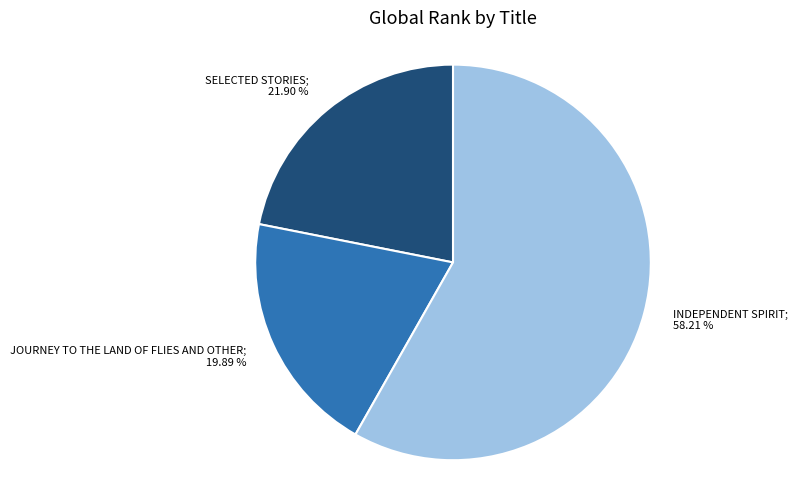

What is the smallest slice in the pie chart?

Journey To The Land Of Flies And Other